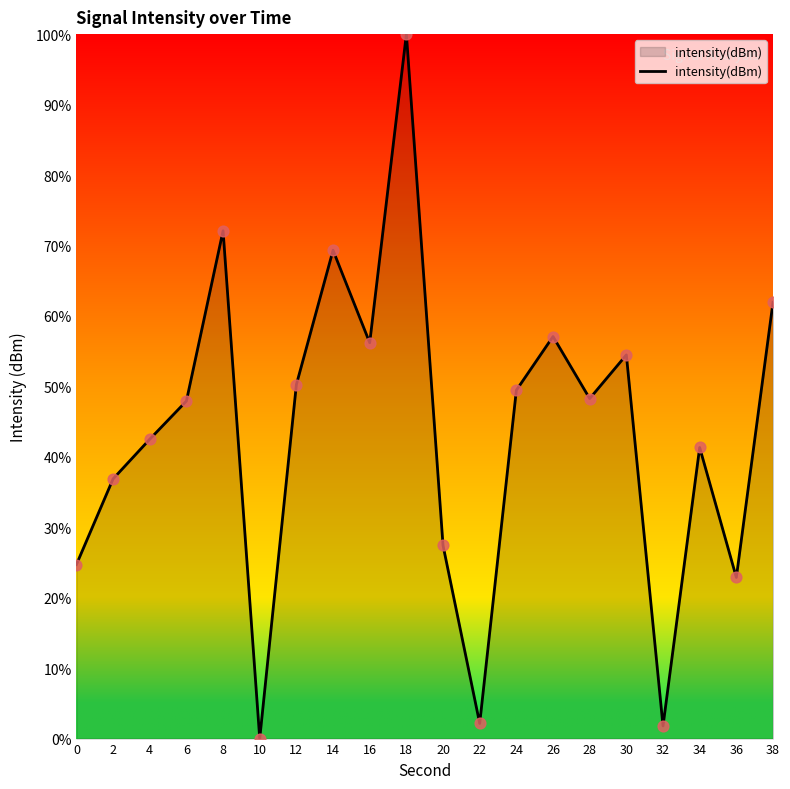

What is the change in value from 20 to 38?

+34.5